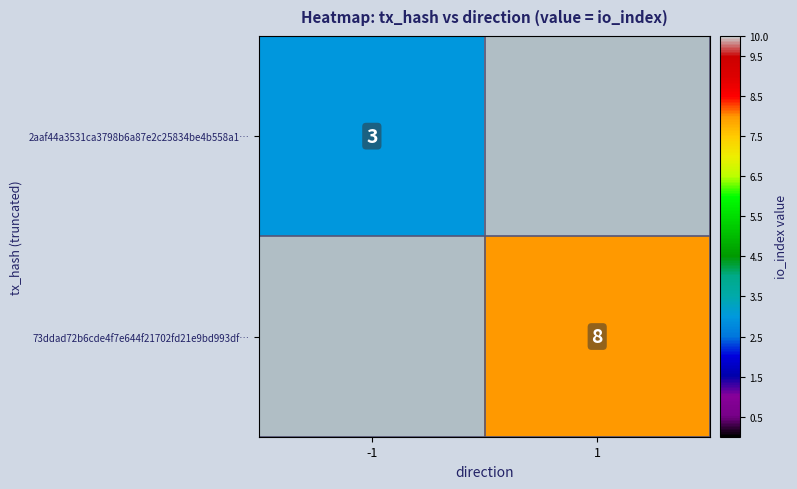

True or false: 73ddad72b6cde4f7e644f21702fd21e9bd993df… has a value of 3 at 1.

False